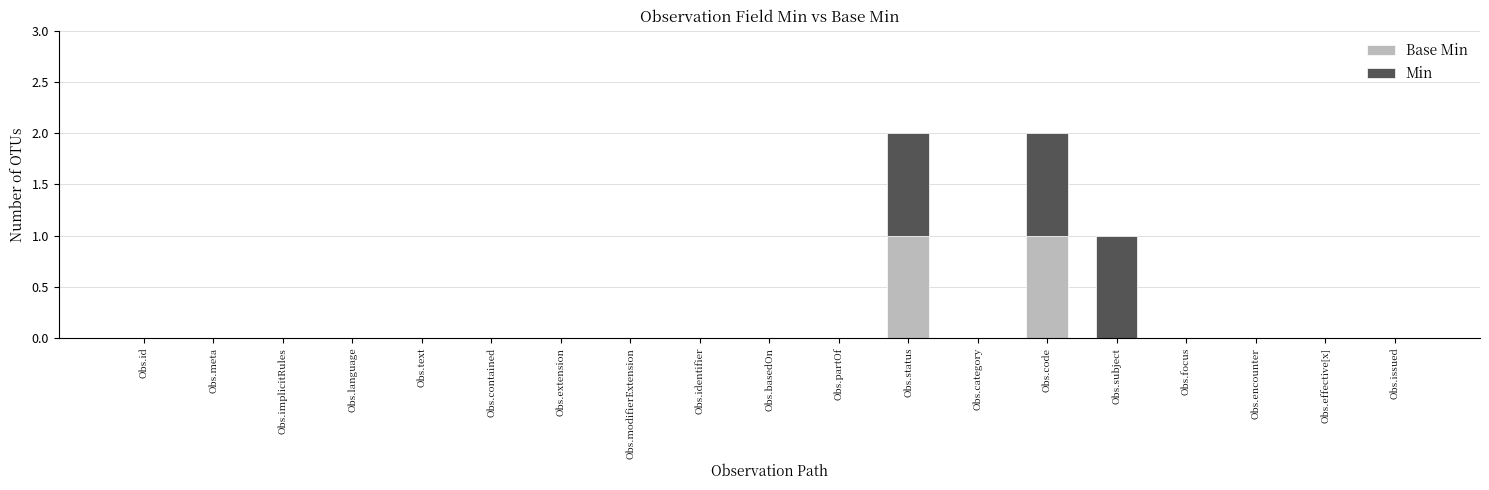

Which category has the highest value in the Base Min series?

Obs.status